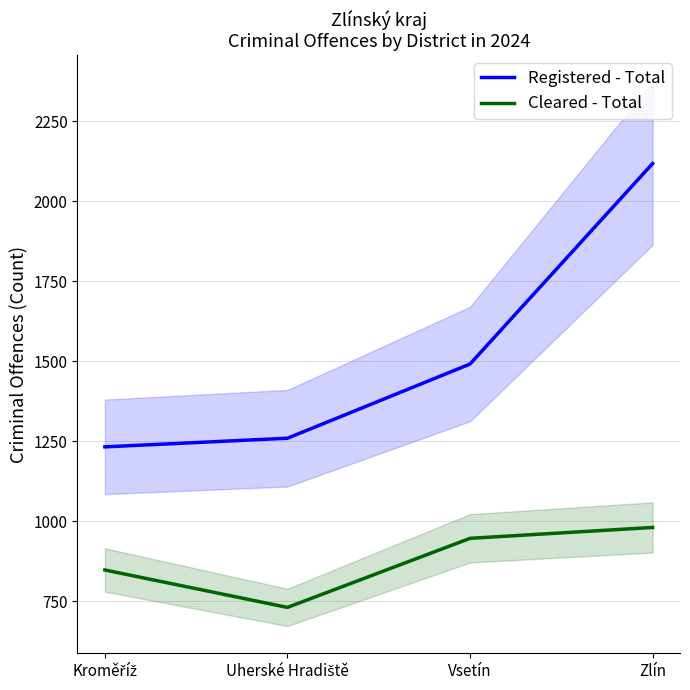

True or false: Cleared - Total has more than 0 points higher than both neighbors.

False